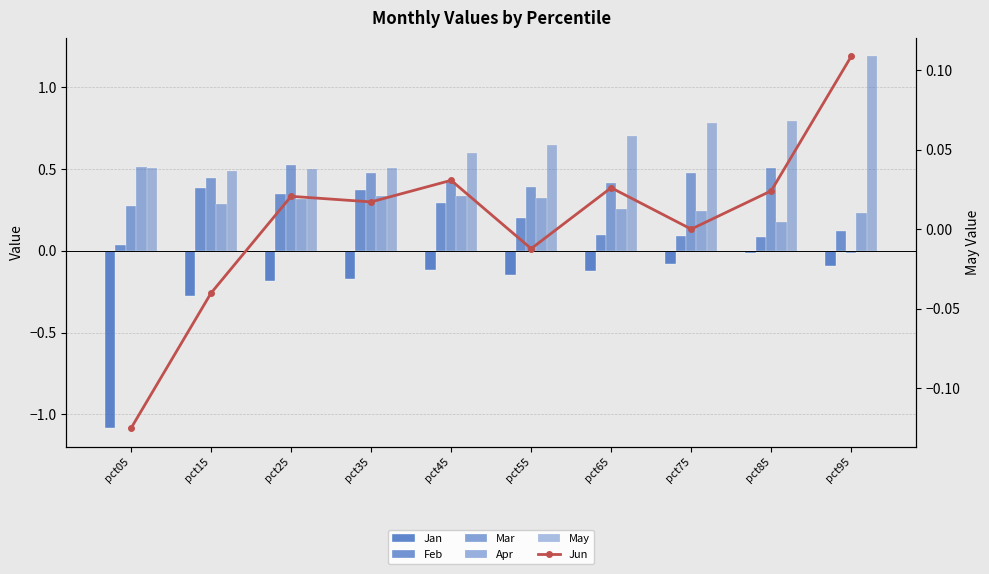

What are all the series names shown in the legend?

Jan, Feb, Mar, Apr, May, Jun